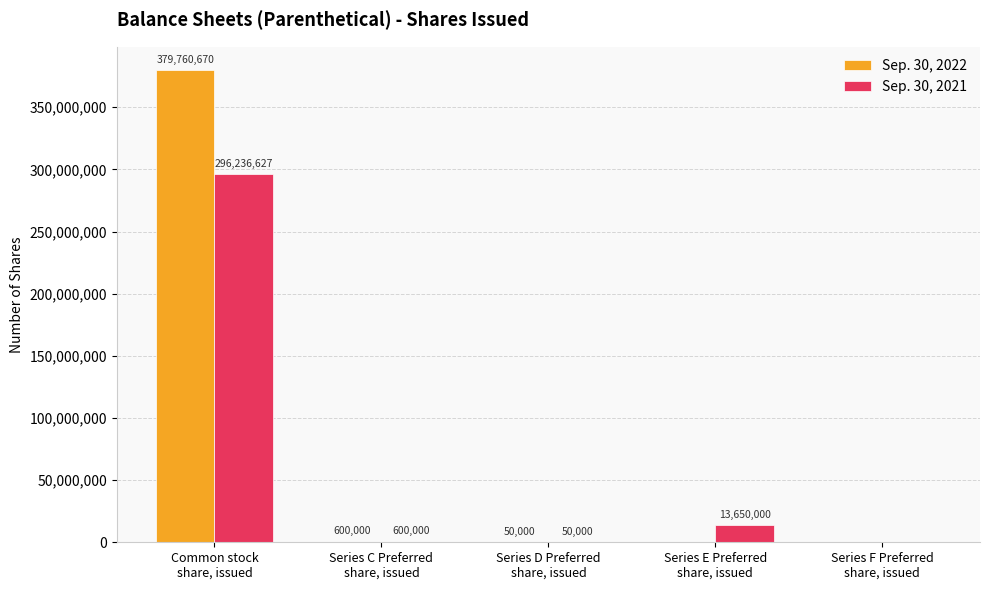

Are the bars grouped side by side (vs. stacked)?

Yes